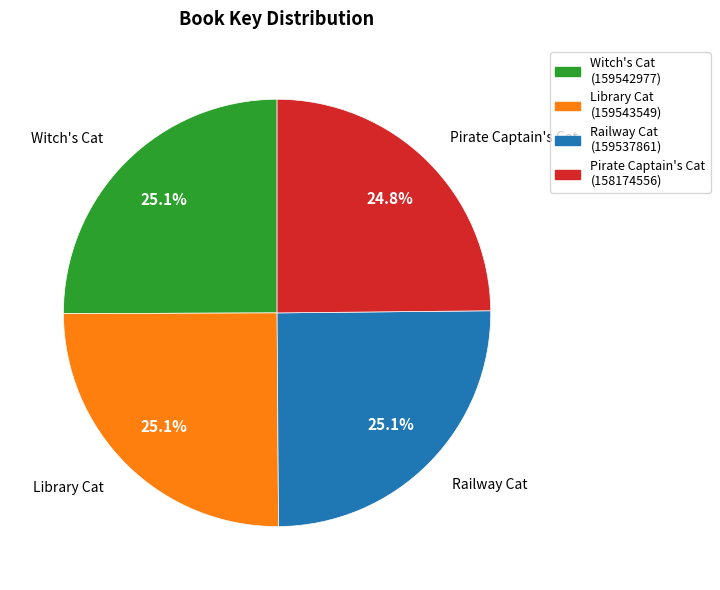

To the nearest percent, what portion does Pirate Captain's Cat represent?

25%